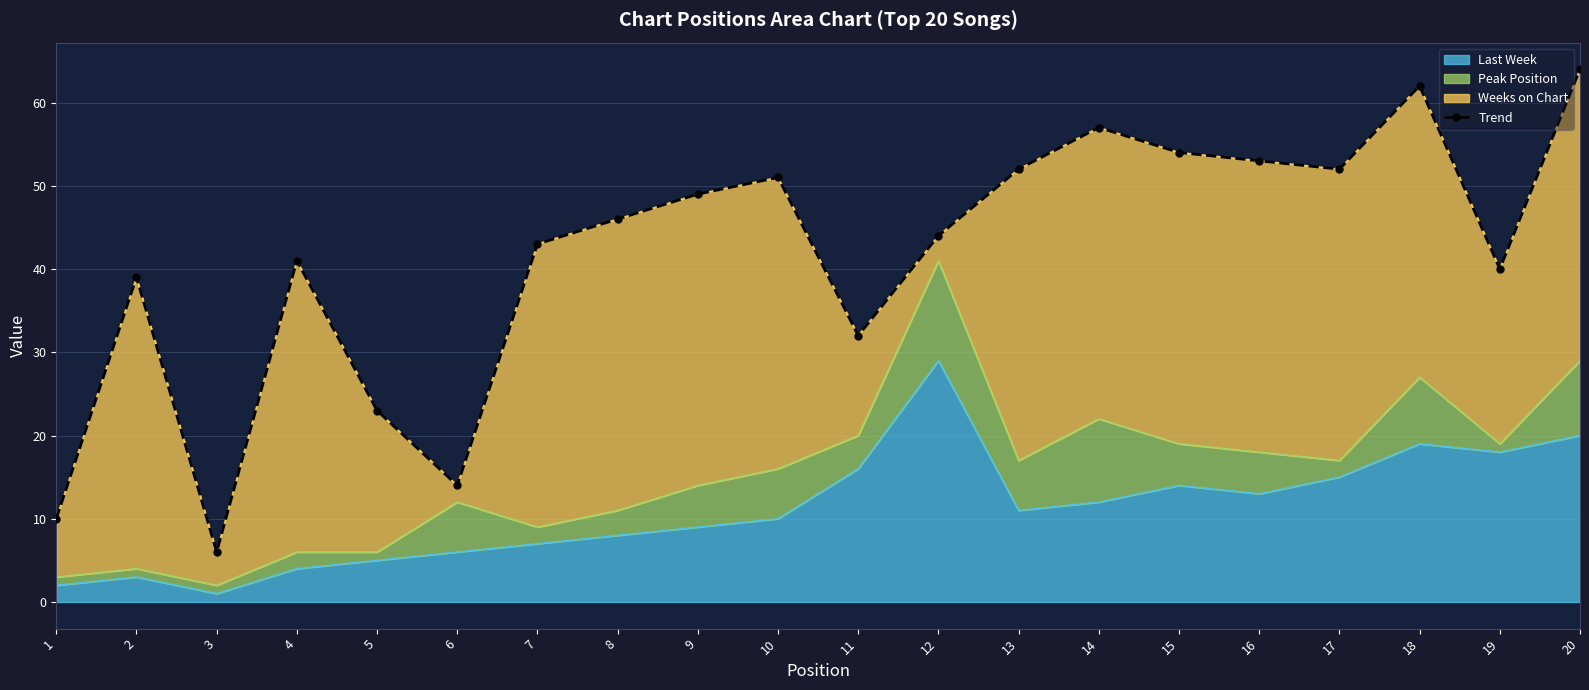

Which category has the lowest value across all series?

3